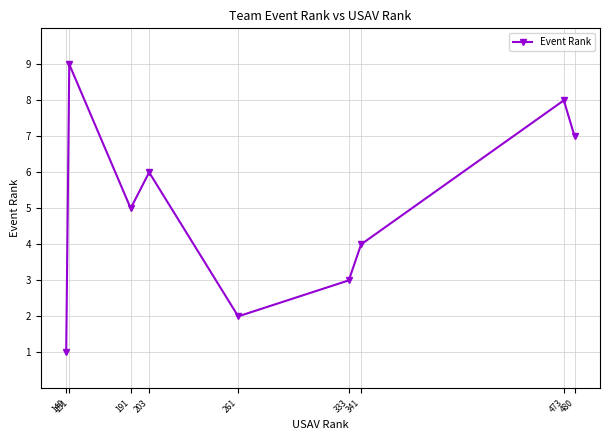

How many distinct data groups are displayed?

1